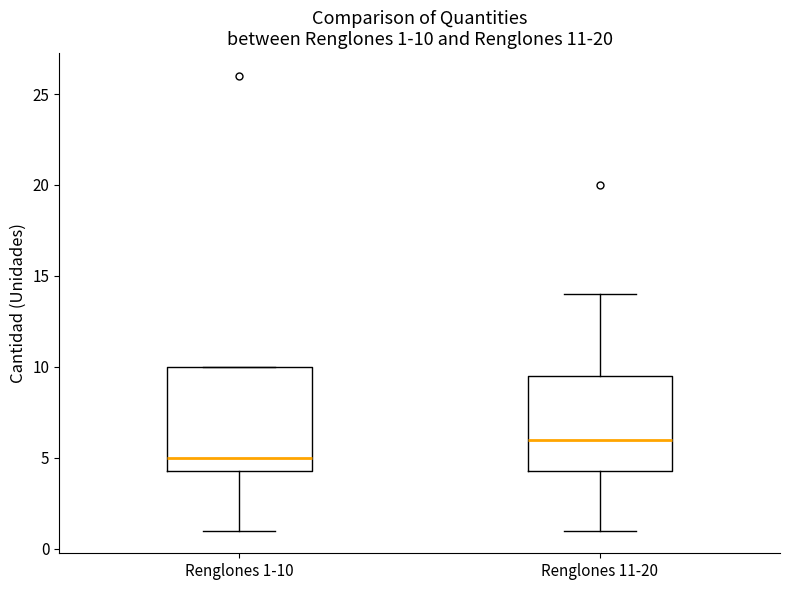

Which box has the highest median line?

Renglones 11-20